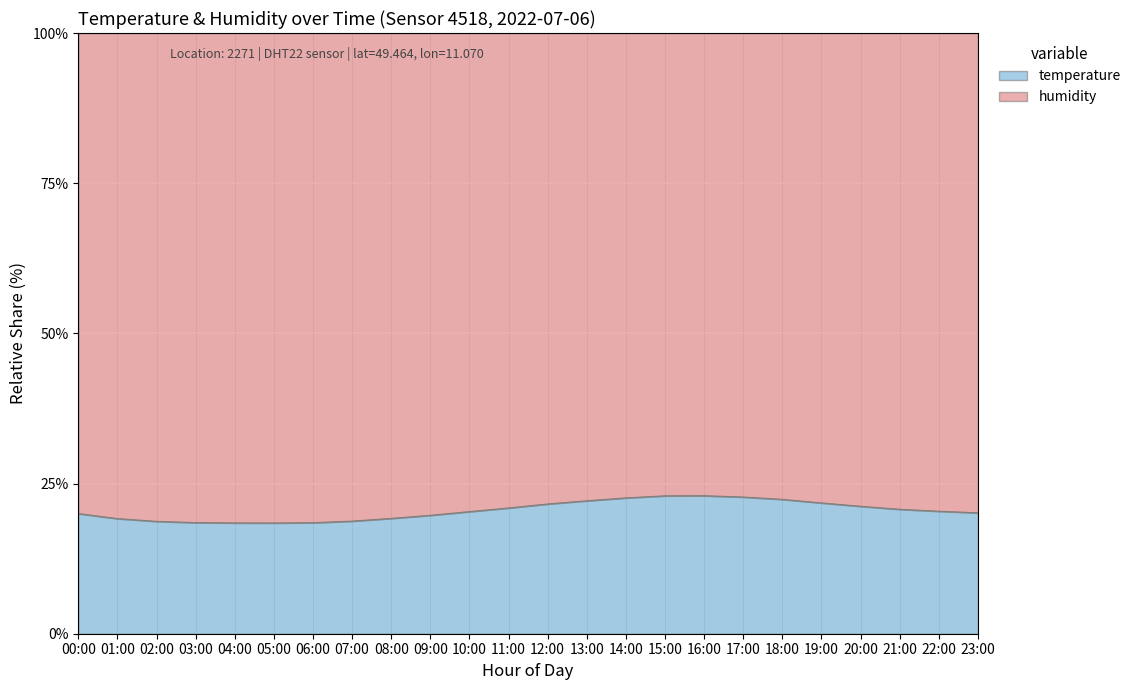

Rank the categories by value from lowest to highest.

05:00, 04:00, 06:00, 03:00, 02:00, 07:00, 01:00, 08:00, 09:00, 00:00, 23:00, 10:00, 22:00, 21:00, 11:00, 20:00, 12:00, 19:00, 13:00, 18:00, 14:00, 17:00, 15:00, 16:00